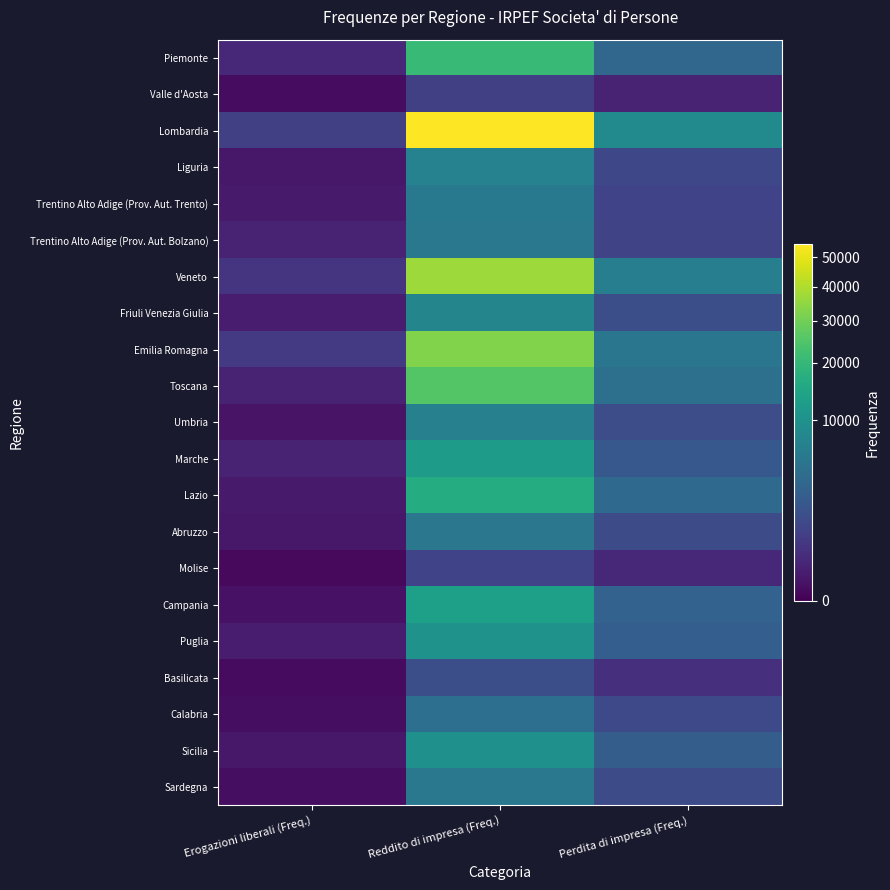

At Erogazioni liberali (Freq.), list the series in order from smallest to largest.

Molise, Basilicata, Valle d'Aosta, Calabria, Sardegna, Campania, Umbria, Sicilia, Abruzzo, Liguria, Trentino Alto Adige (Prov. Aut. Trento), Lazio, Friuli Venezia Giulia, Puglia, Trentino Alto Adige (Prov. Aut. Bolzano), Toscana, Marche, Piemonte, Veneto, Emilia Romagna, Lombardia